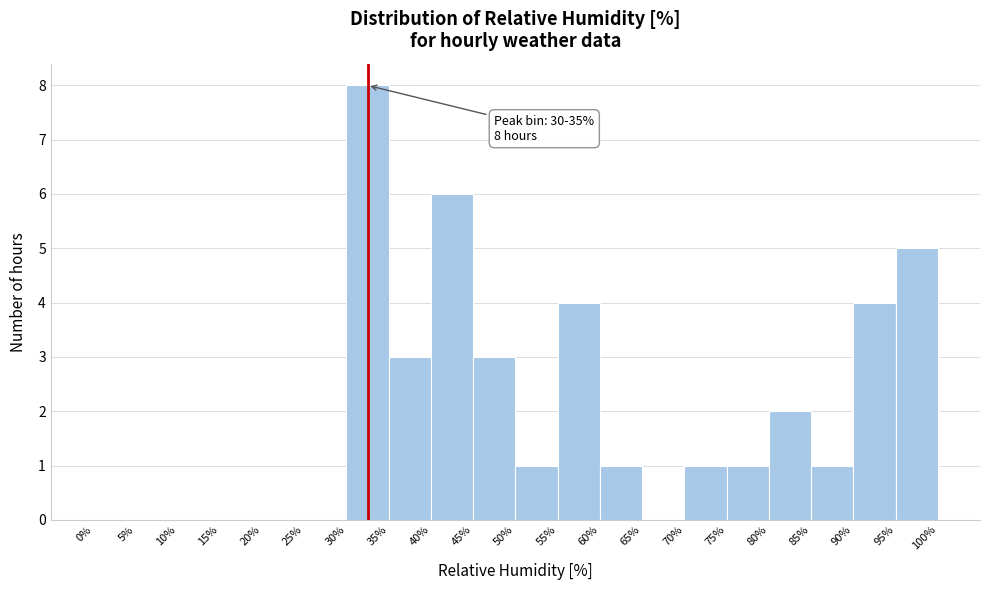

Which range on the x-axis has the tallest bar?

30% to 35%